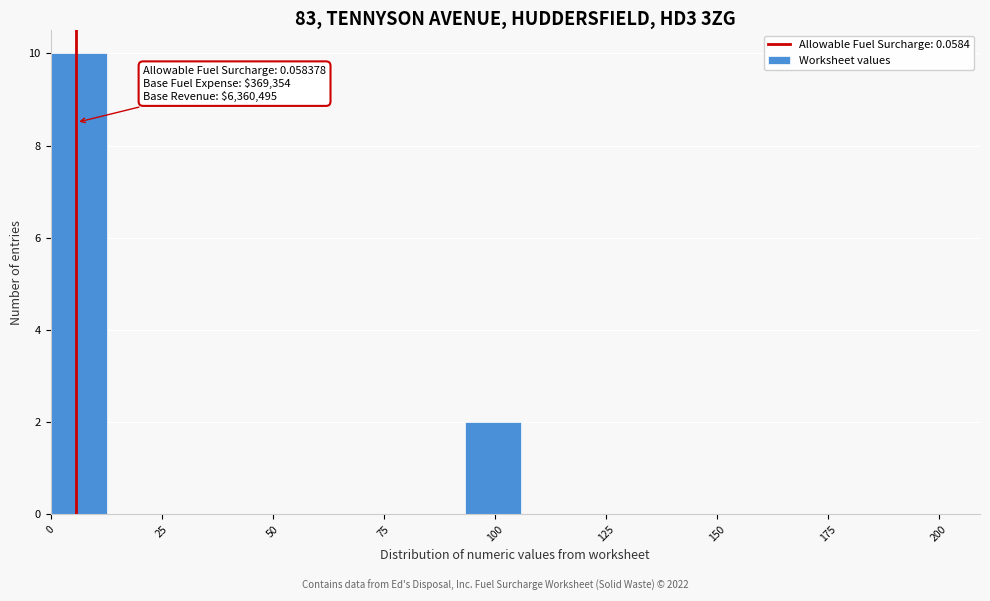

Read against the x-axis, roughly where is the centre of the tallest bar?

5